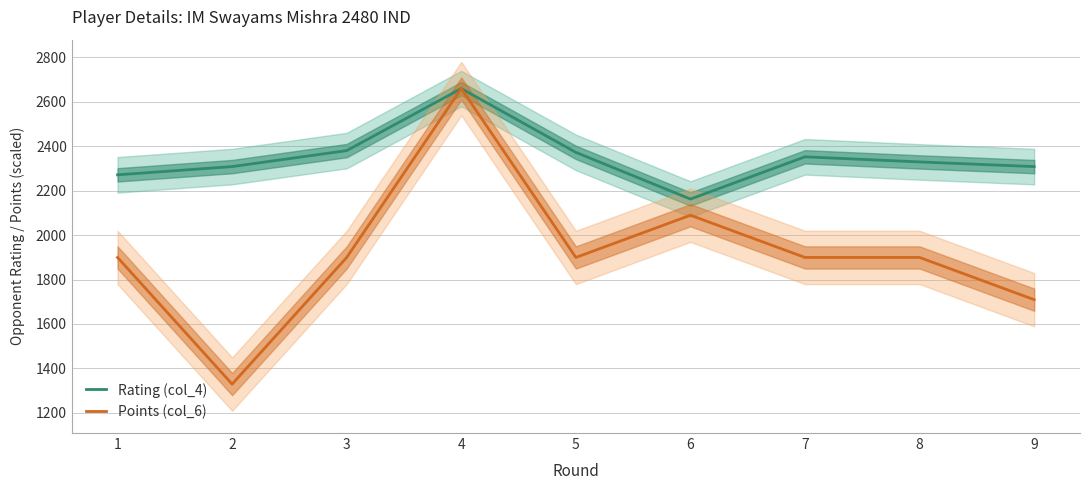

Is the value of Points (col_6) at 5 greater than the value of Rating (col_4) at 3?

No